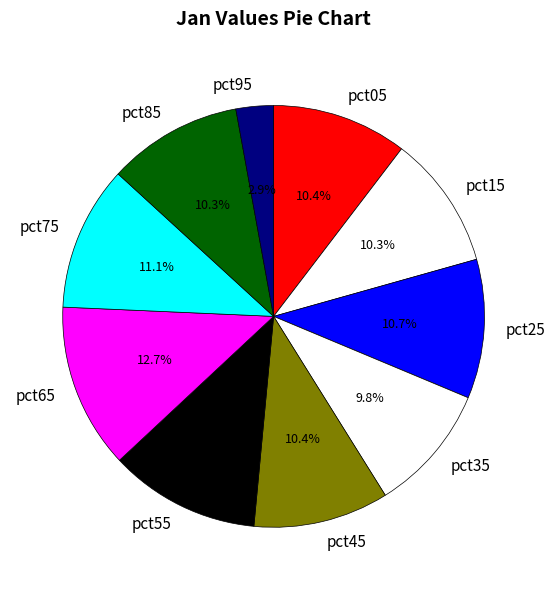

Which slice is the largest?

pct65